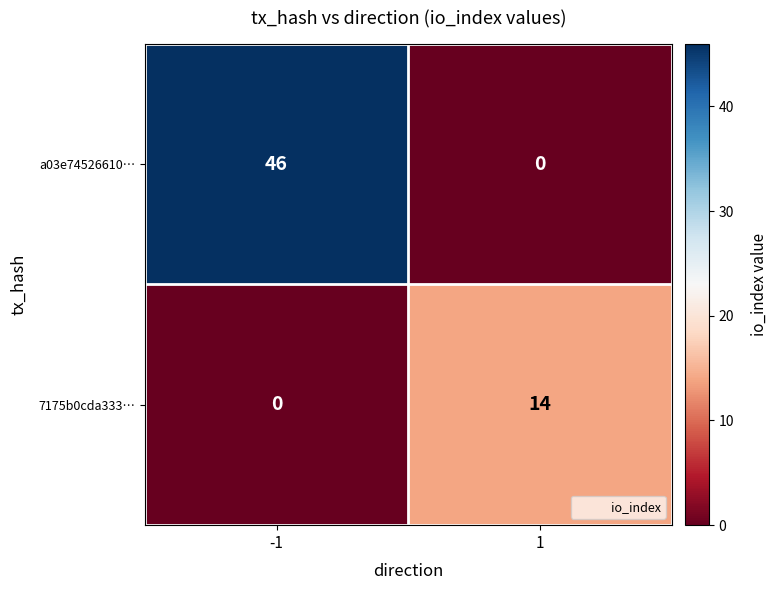

How many distinct data groups are displayed?

2